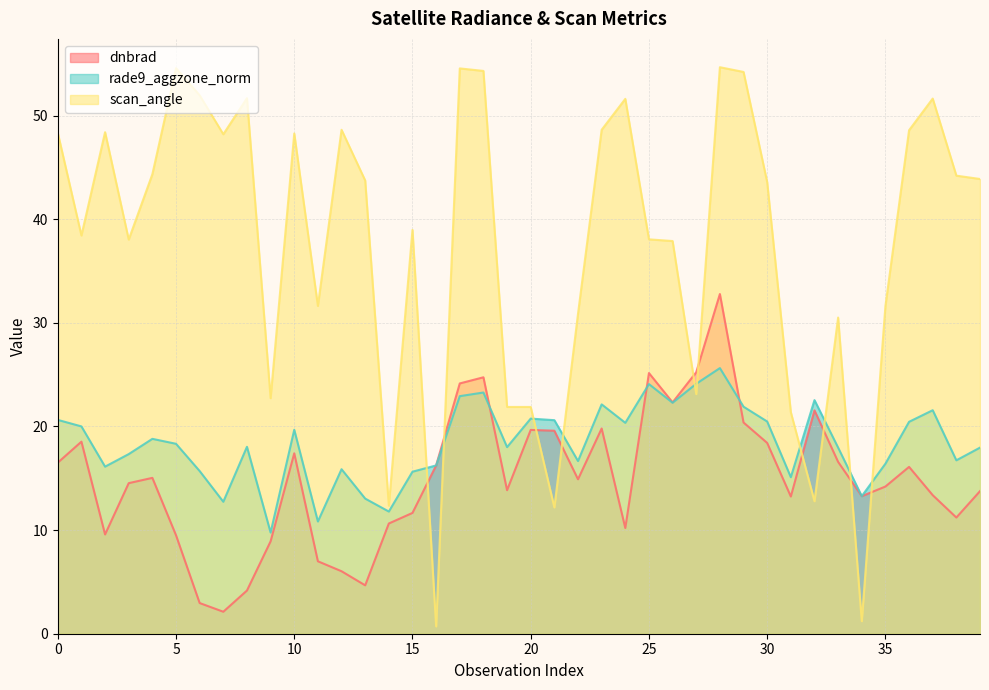

Reading right to left, list all the values displayed in this chart.

dnbrad: 39=13.8	38=11.2	37=13.4	36=16.1	35=14.2	34=13.3	33=16.6	32=21.6	31=13.2	30=18.4	29=20.4	28=32.8	27=25.2	26=22.3	25=25.2	24=10.2	23=19.8	22=14.9	21=19.6	20=19.7	19=13.9	18=24.7	17=24.2	16=16.2	15=11.7	14=10.6	13=4.7	12=6.0	11=7.0	10=17.4	9=8.9	8=4.2	7=2.1	6=3.0	5=9.5	4=15.0	3=14.5	2=9.6	1=18.5	0=16.5
rade9_aggzone_norm: 39=18.0	38=16.7	37=21.6	36=20.5	35=16.4	34=13.3	33=18.0	32=22.5	31=15.1	30=20.5	29=21.9	28=25.6	27=24.1	26=22.3	25=24.1	24=20.4	23=22.1	22=16.7	21=20.6	20=20.8	19=18.0	18=23.3	17=22.9	16=16.2	15=15.6	14=11.8	13=13.0	12=15.9	11=10.8	10=19.7	9=9.8	8=18.0	7=12.7	6=15.7	5=18.3	4=18.8	3=17.3	2=16.1	1=20.0	0=20.6
scan_angle: 39=43.9	38=44.2	37=51.6	36=48.6	35=31.6	34=1.2	33=30.5	32=12.8	31=21.4	30=43.6	29=54.2	28=54.7	27=23.1	26=37.9	25=38.1	24=51.6	23=48.6	22=30.9	21=12.2	20=21.9	19=21.9	18=54.3	17=54.6	16=0.7	15=39.0	14=12.4	13=43.7	12=48.6	11=31.6	10=48.3	9=22.7	8=51.7	7=48.2	6=52.0	5=54.6	4=44.3	3=38.0	2=48.4	1=38.4	0=48.3